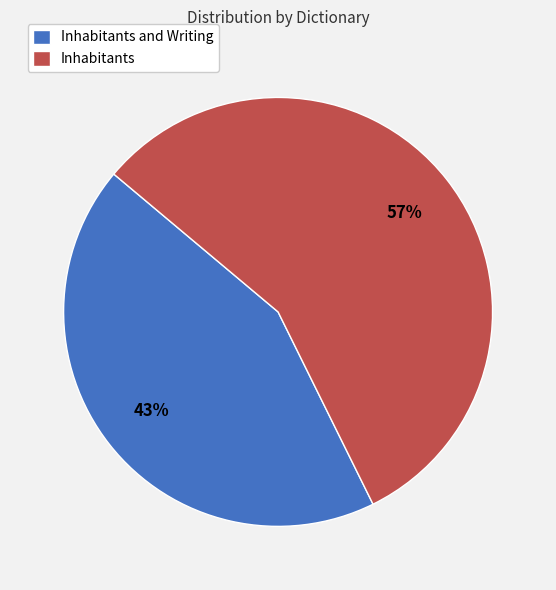

How many slices are in this pie chart?

2